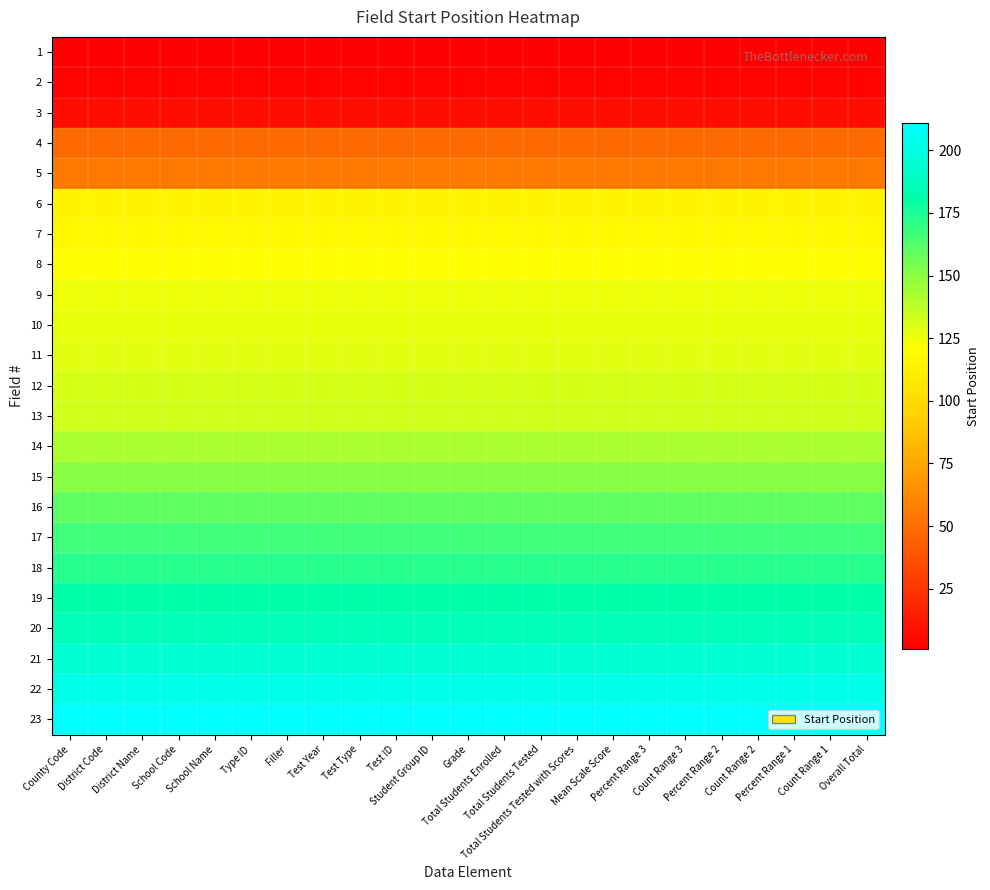

What is the total value across all series at Count Range 3?

2879